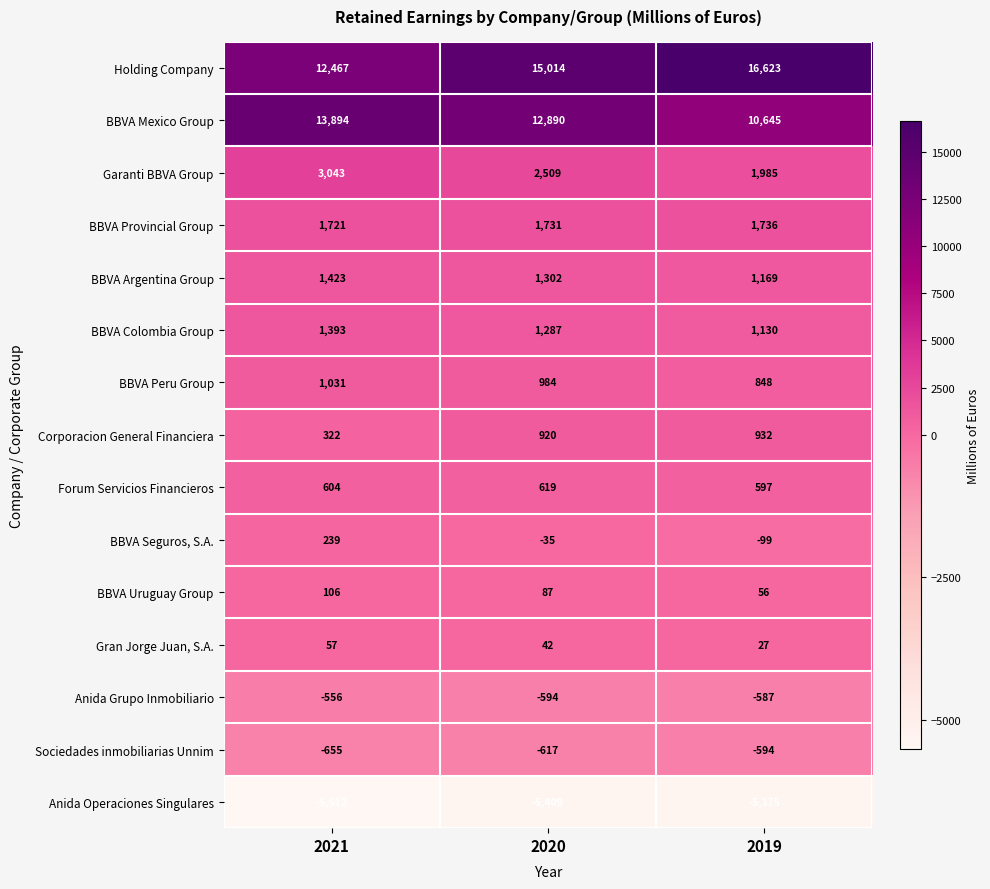

At which category does the chart reach its minimum across all series?

2021